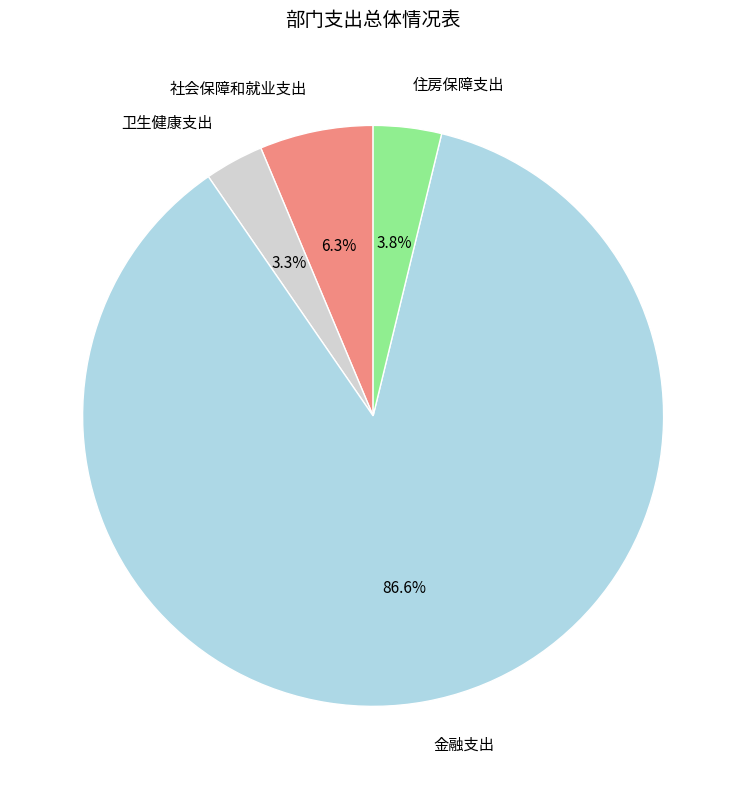

To the nearest percent, what portion does 金融支出 represent?

87%